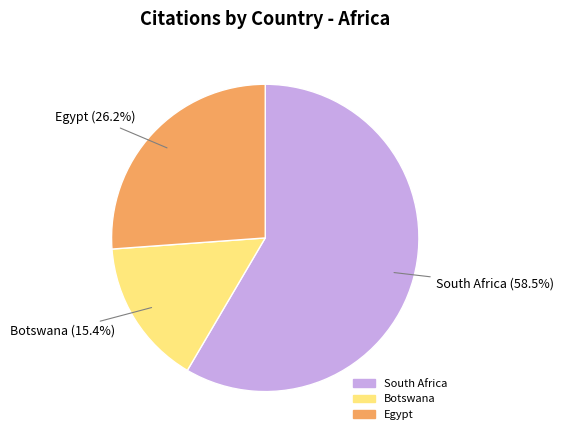

What is the ratio of the value at Egypt to the value at Botswana?

1.7